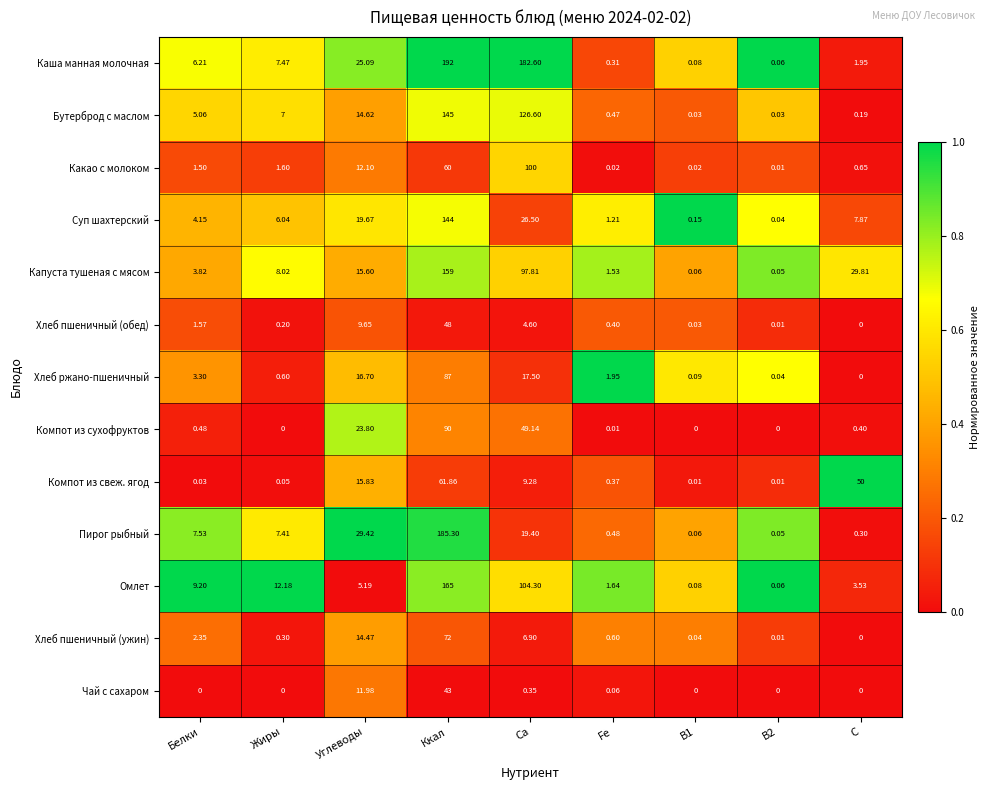

Which category has the highest value in the Компот из сухофруктов series?

Ккал